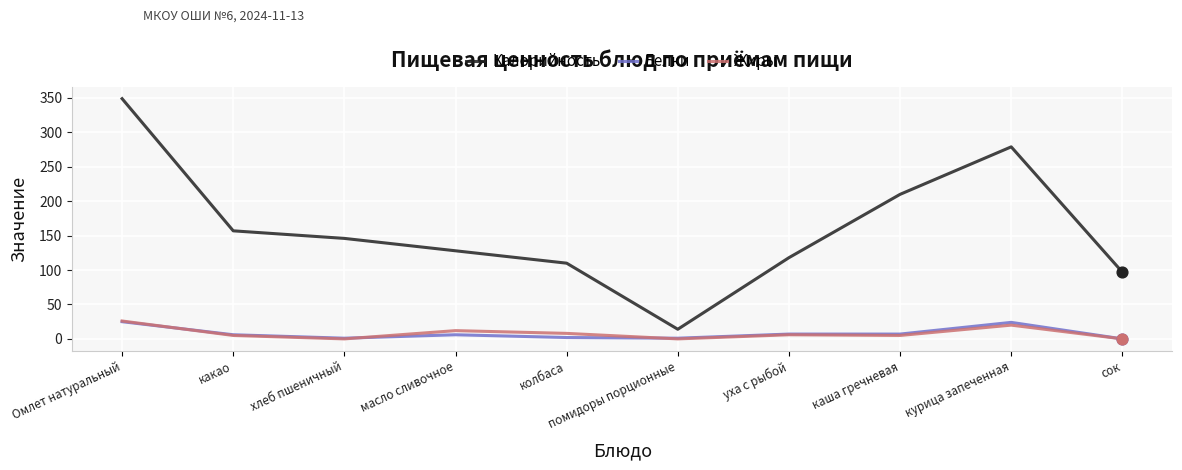

What are all the series names shown in the legend?

Калорийность, Белки, Жиры